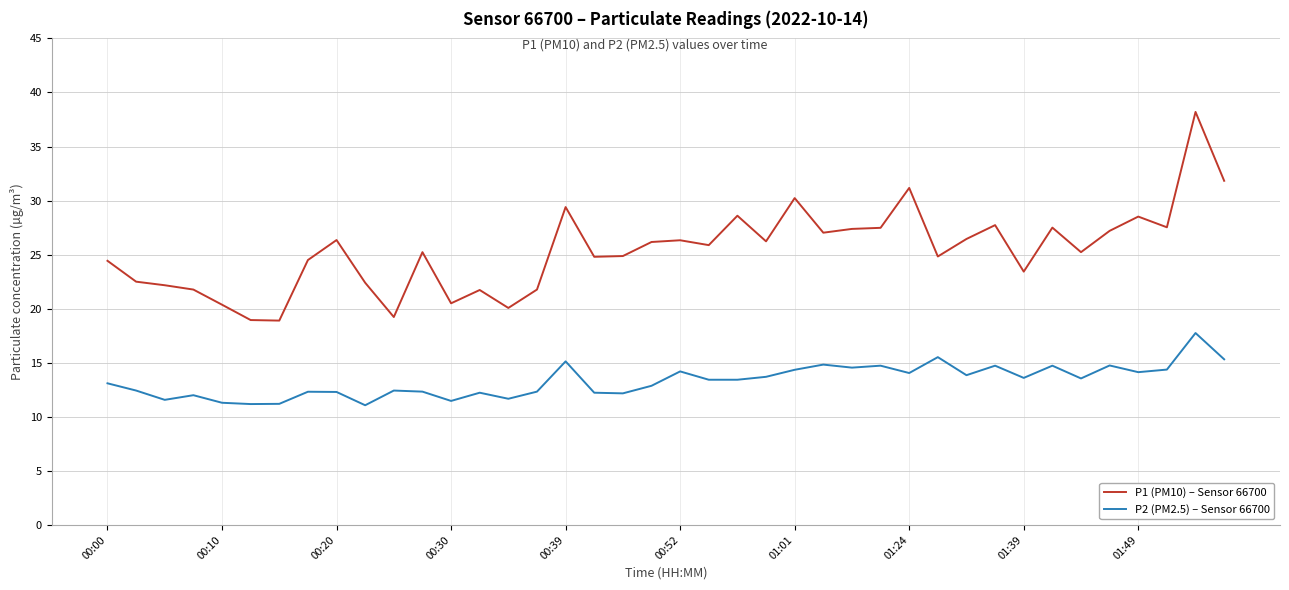

True or false: P1 (PM10) – Sensor 66700 and P2 (PM2.5) – Sensor 66700 intersect in this chart.

False